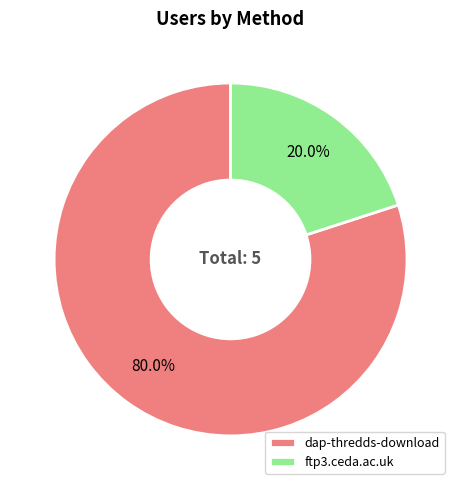

Which category accounts for the majority?

dap-thredds-download